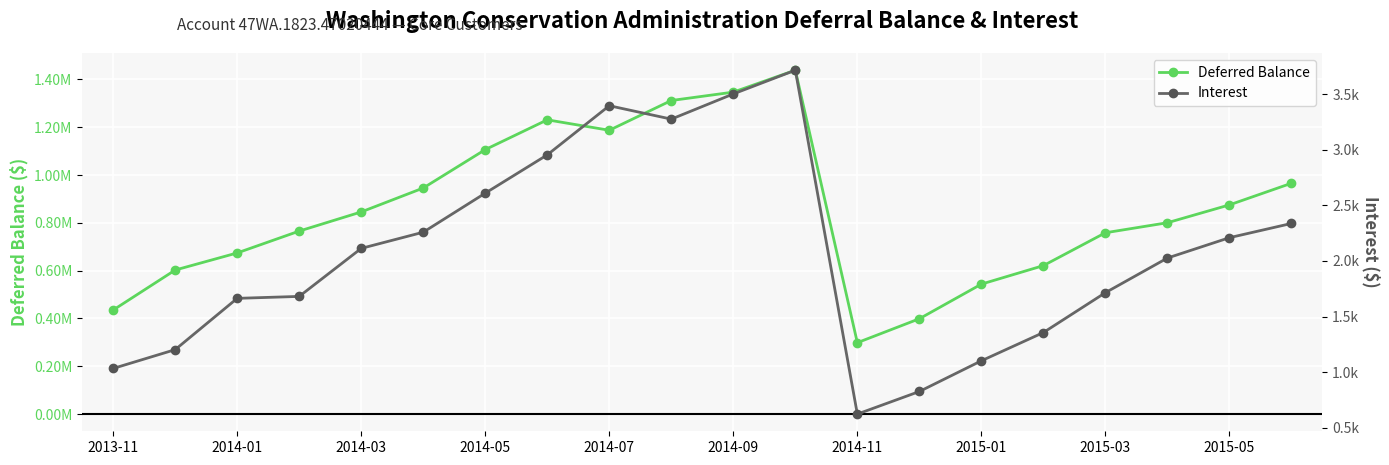

What is the maximum value shown in the chart?

1438874.4